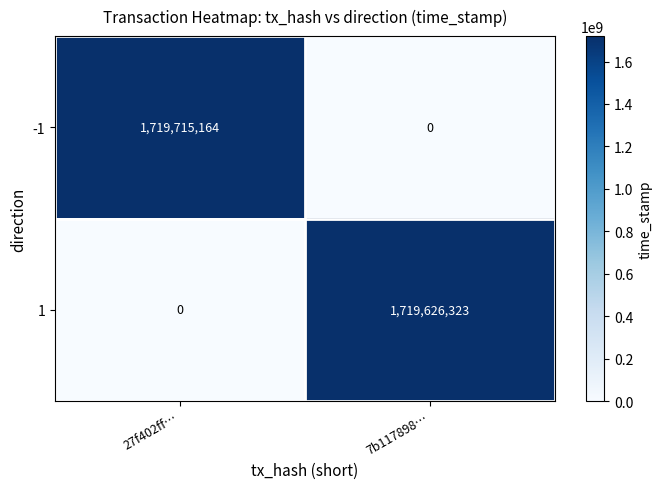

Reading left to right, extract all data points from this chart.

-1: 1719715164	0
1: 0	1719626323